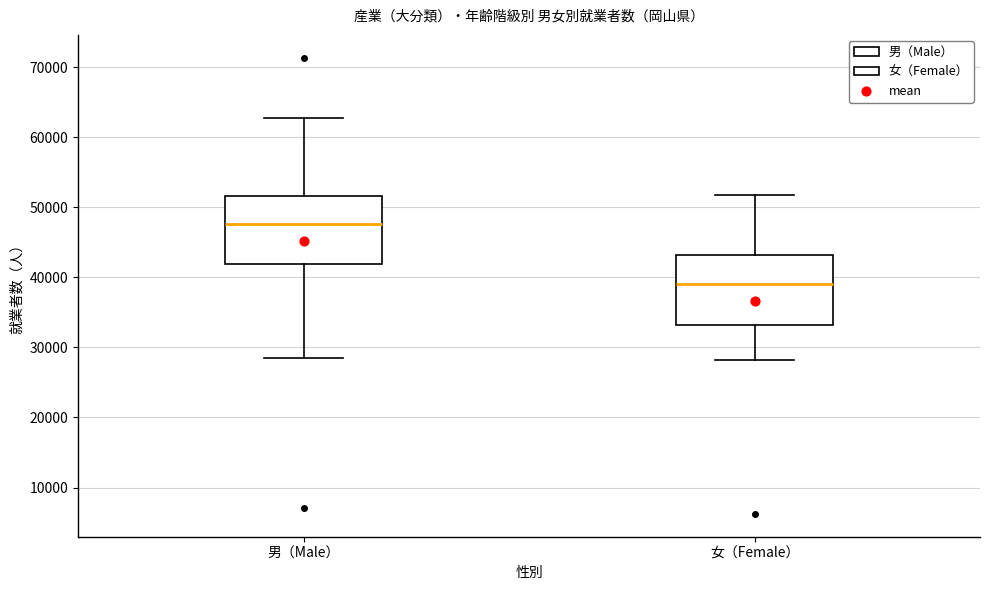

Which box's median line is the highest?

男（Male）